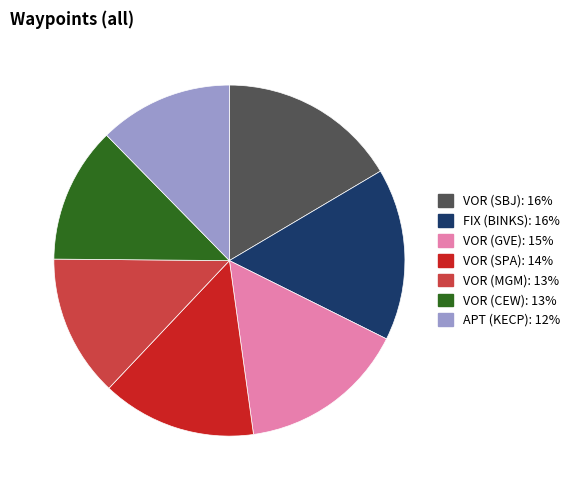

Is VOR (SBJ) the majority of the pie?

No